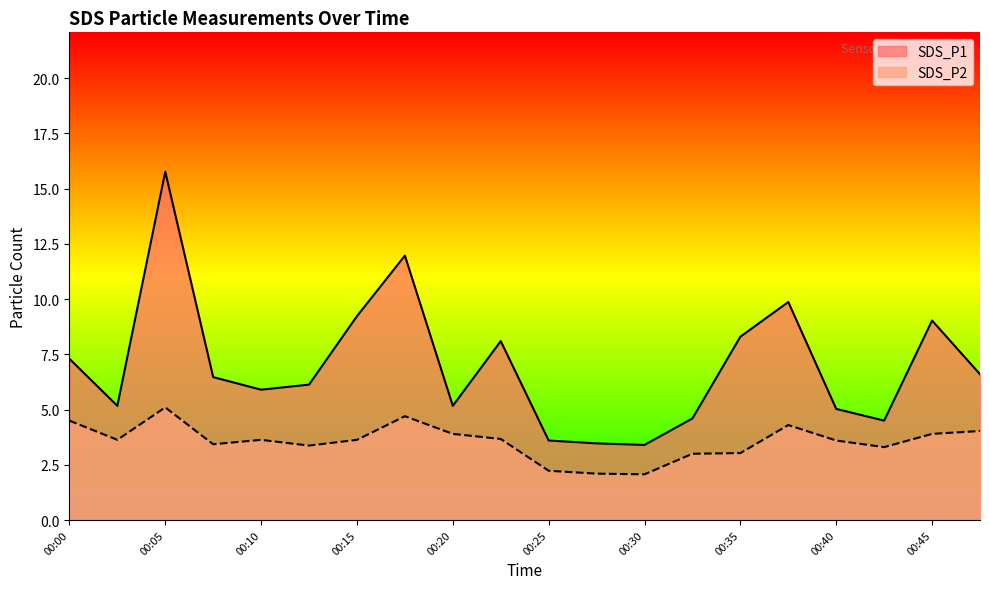

Is it true that SDS_P2 equals 4.8 at 00:03?

False